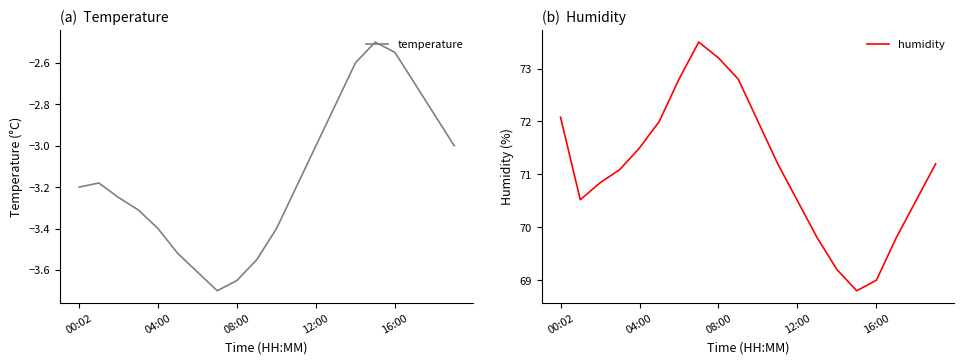

What position from the left is 18?

19